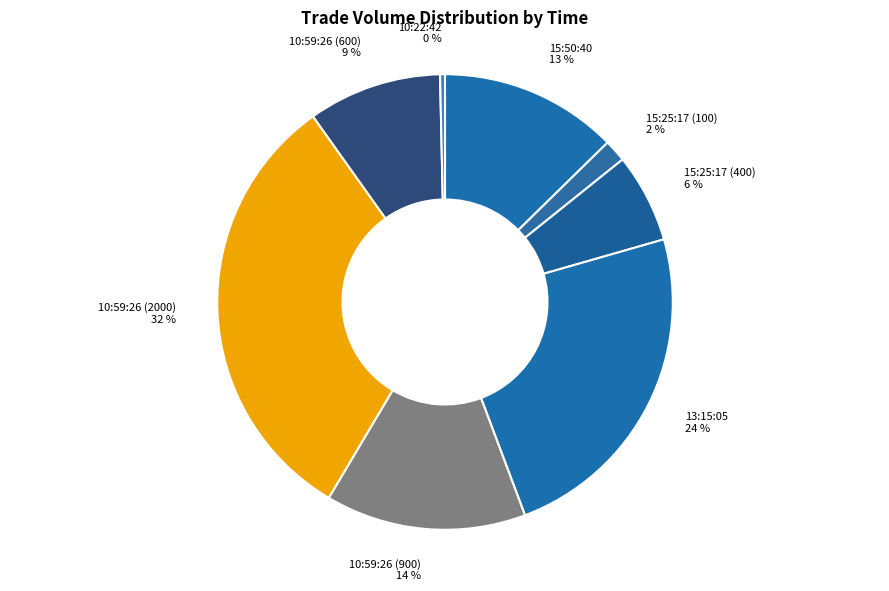

To the nearest percent, what is the average slice percentage?

12%